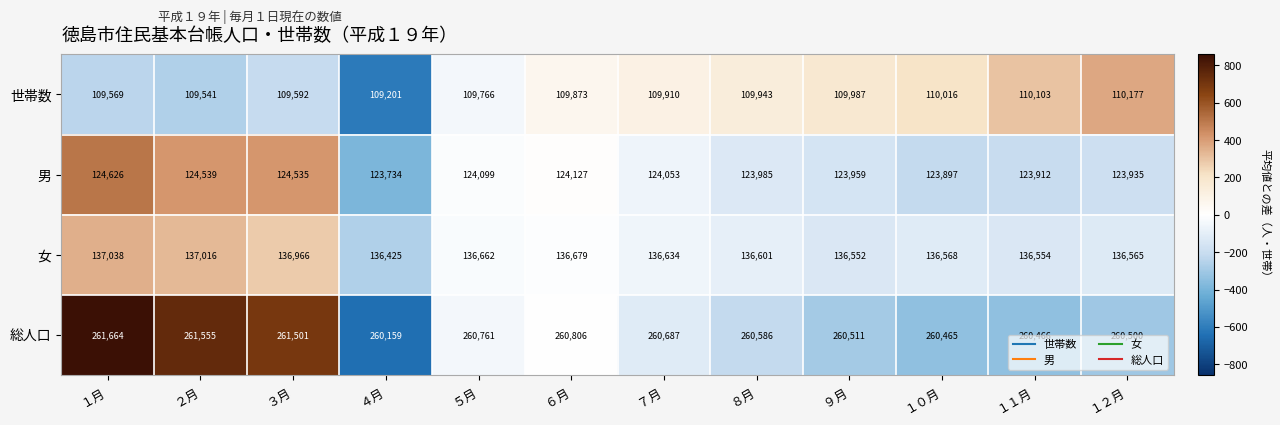

Rank the series at ９月 from highest to lowest value.

総人口, 女, 男, 世帯数